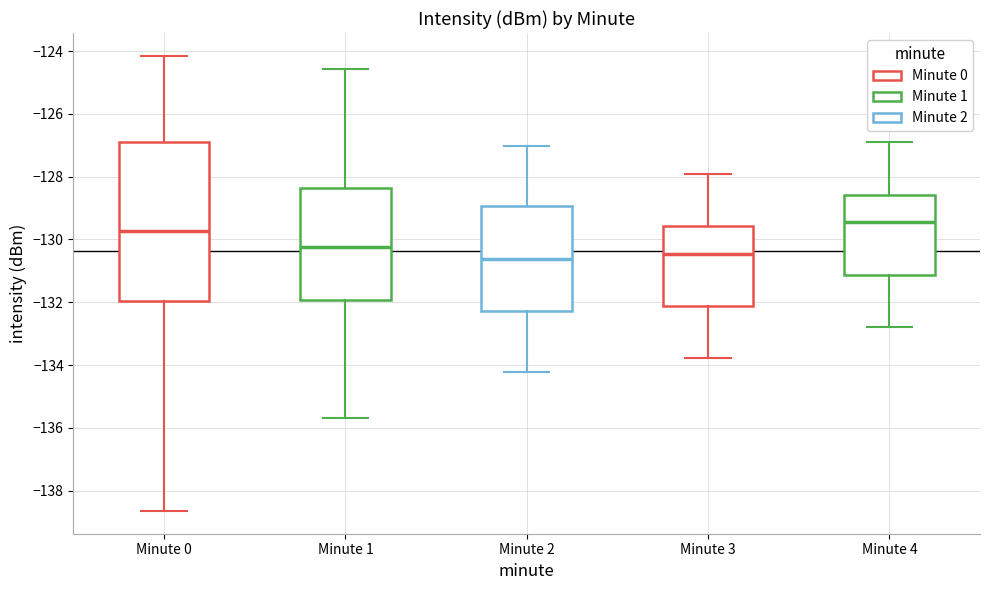

Reading left to right, transcribe this box plot: for each box, give where its median line is, the range the box spans, and where its two whiskers end, as read against the y-axis. The values are not printed on the chart, so give them approximately, as read against the axis.

Minute 0: median -129.8, box -132.0 to -126.8, whiskers -138.6 to -124.2
Minute 1: median -130.2, box -132.0 to -128.4, whiskers -135.6 to -124.6
Minute 2: median -130.6, box -132.2 to -129.0, whiskers -134.2 to -127.0
Minute 3: median -130.4, box -132.2 to -129.6, whiskers -133.8 to -128.0
Minute 4: median -129.4, box -131.2 to -128.6, whiskers -132.8 to -127.0